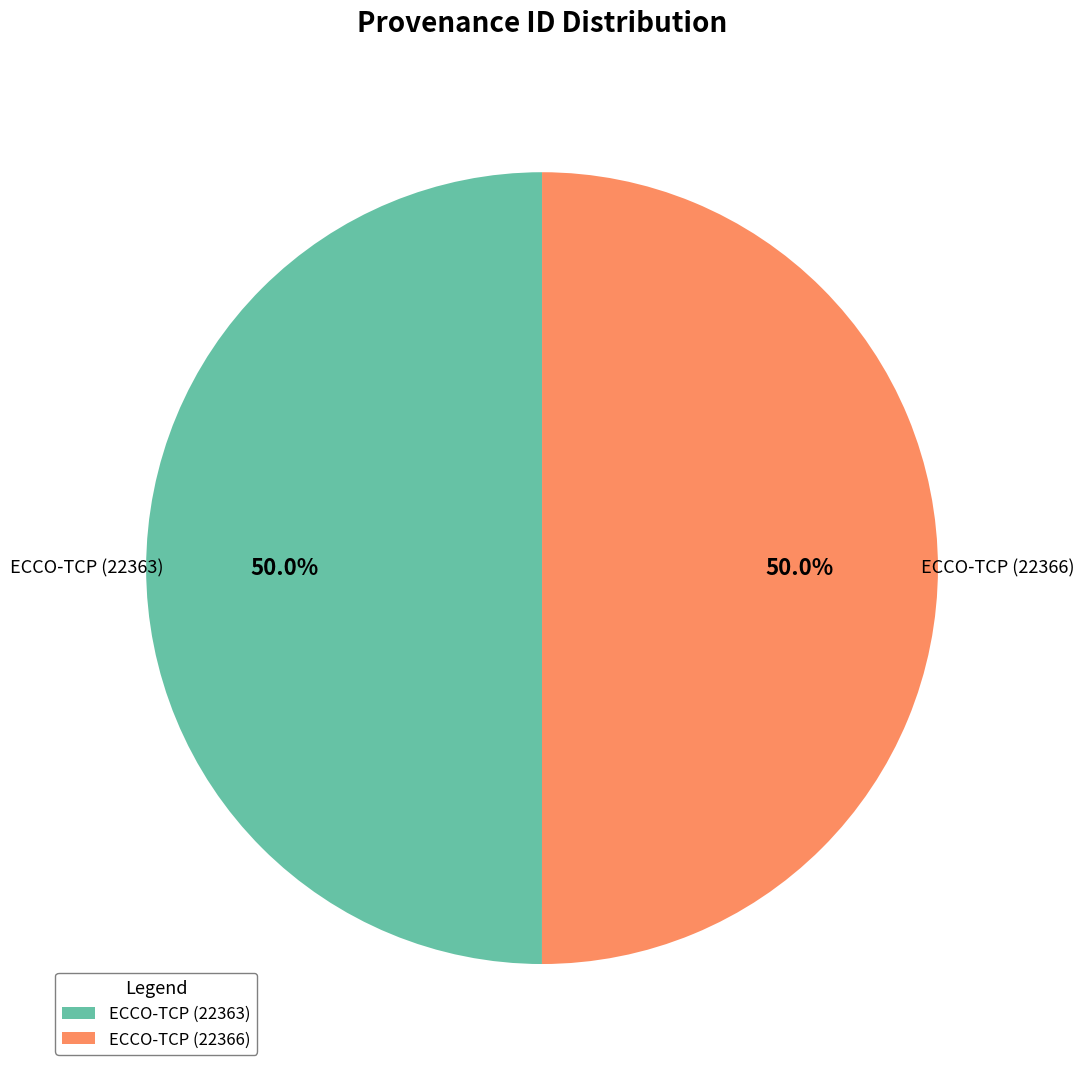

What percentage is NOT represented by ECCO-TCP (22363)?

50.0%